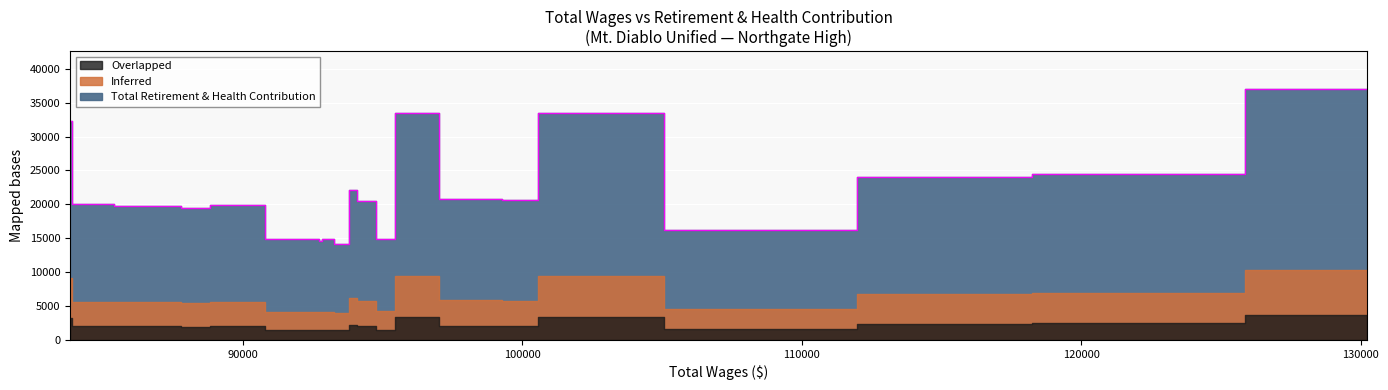

How many data points are less than 20471?

10